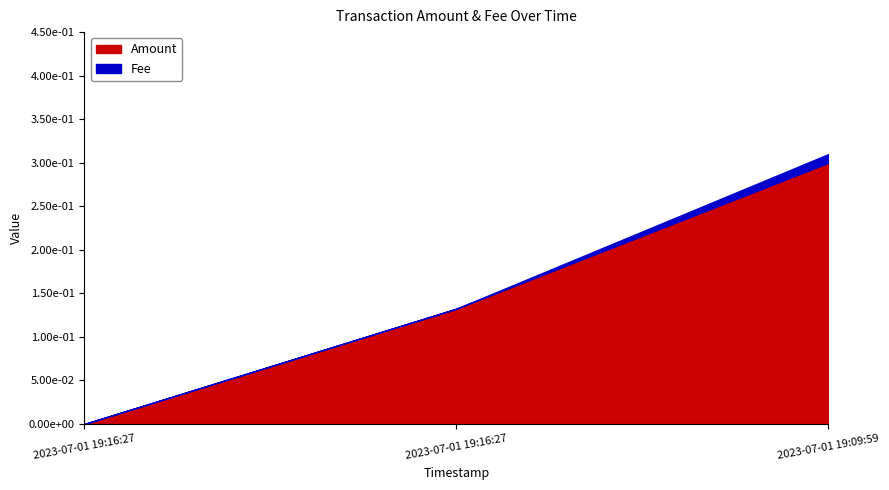

Where is Fee nearest to the value 0?

2023-07-01 19:16:27